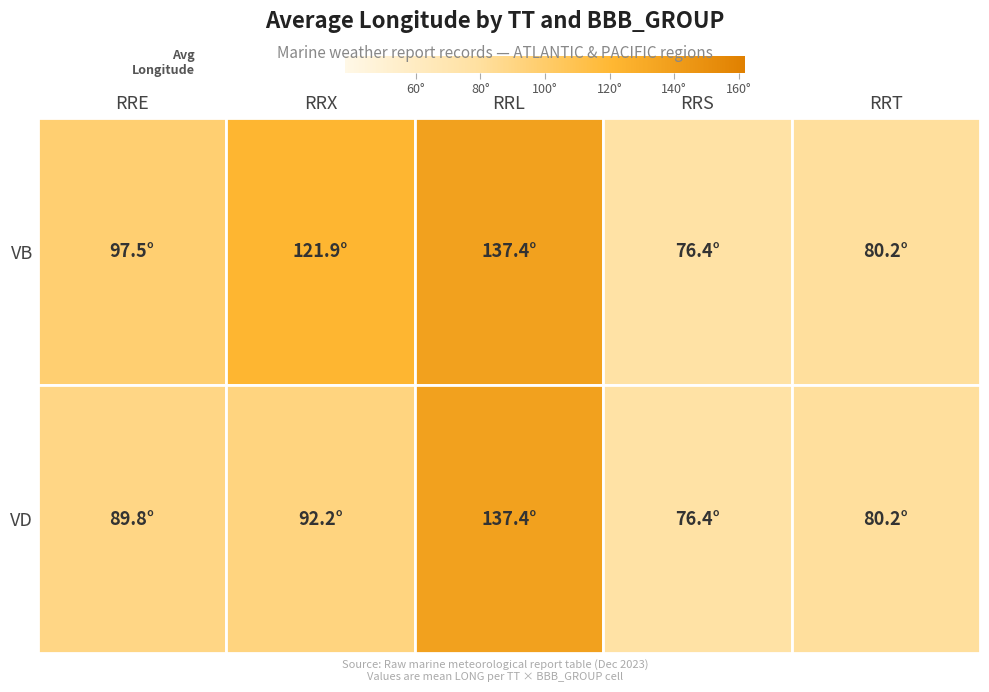

How many data points does each series have?

5